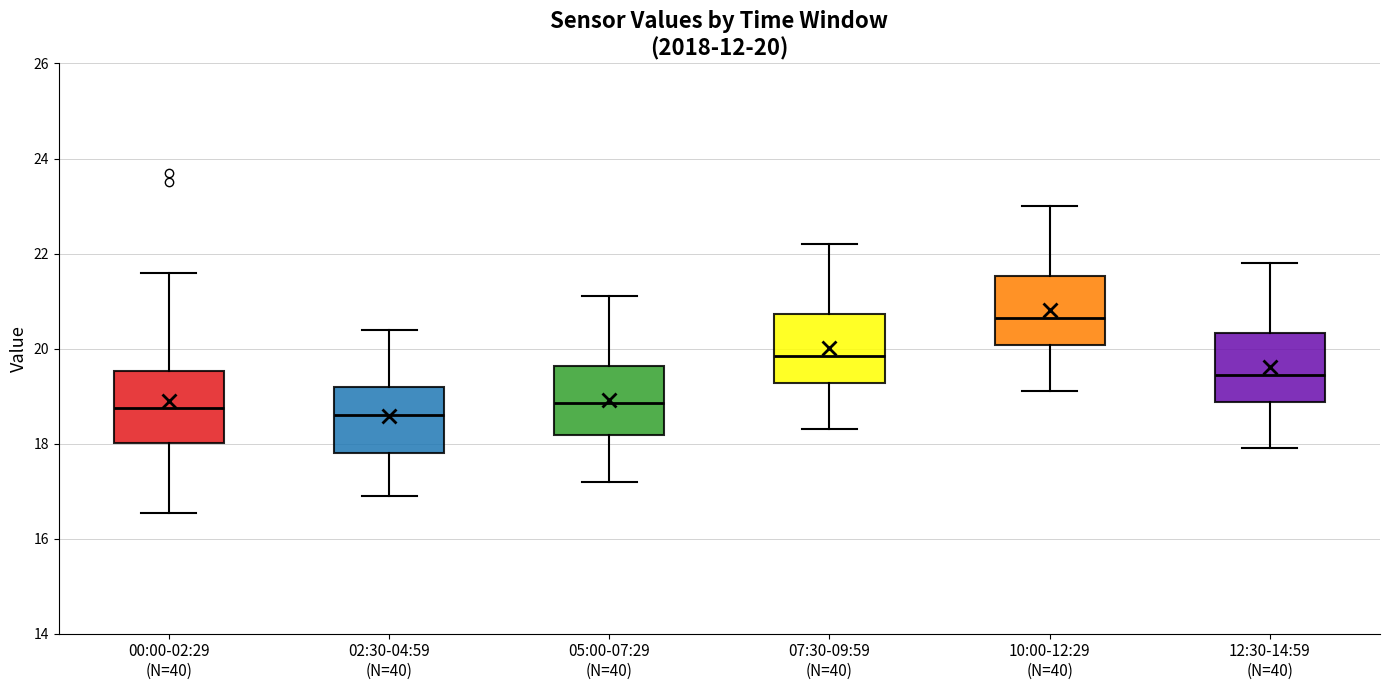

Which box's median line is the highest?

10:00-12:29 (N=40)